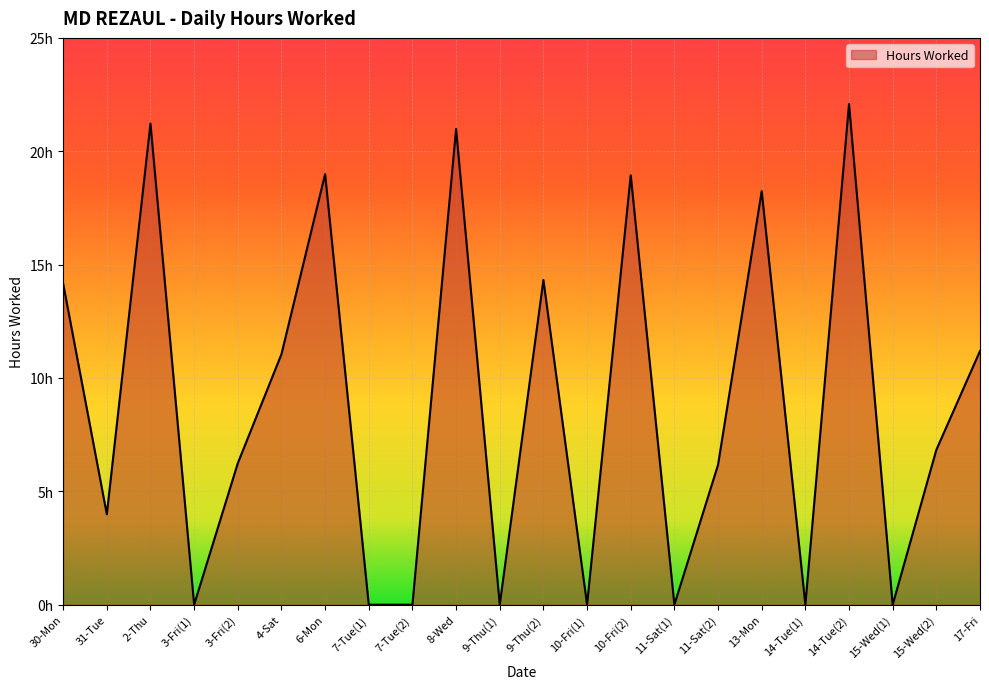

What is the value of the 17th point from the left?

18.2